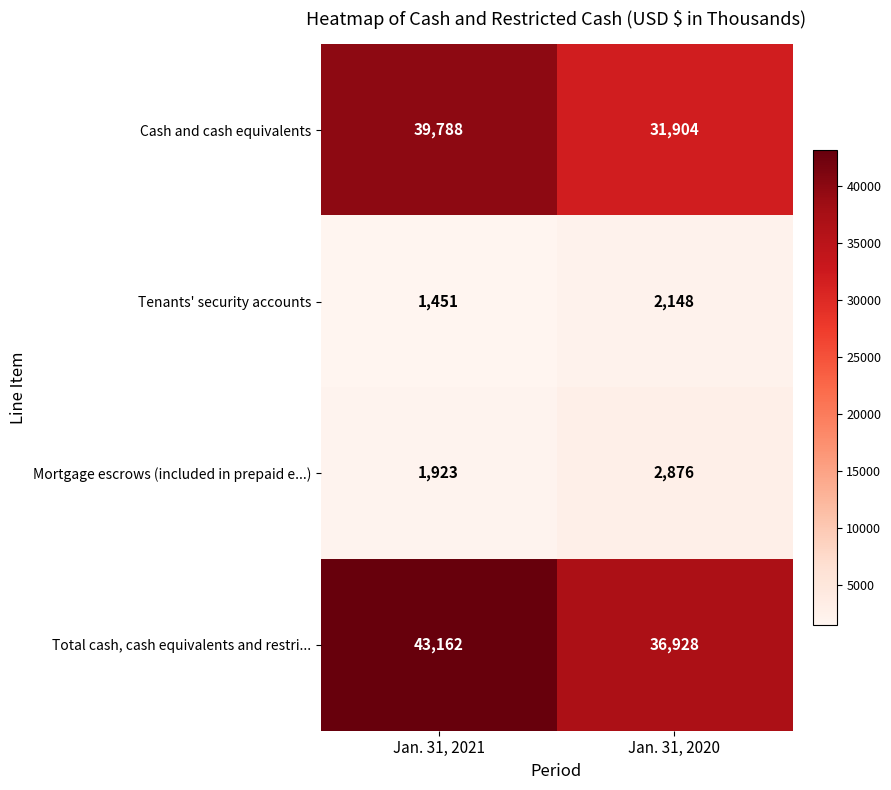

At which category does the chart reach its minimum across all series?

Jan. 31, 2021